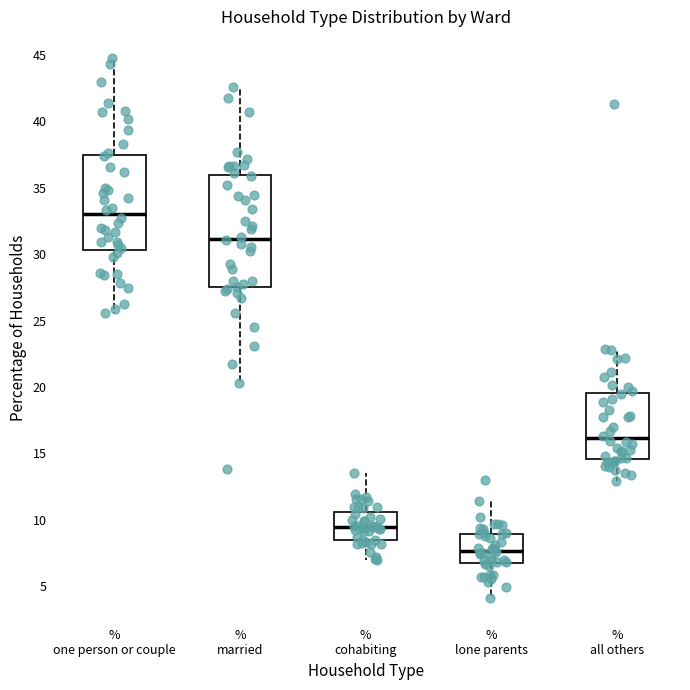

Comparing the boxes themselves (not the whiskers), which one is the tallest?

% married